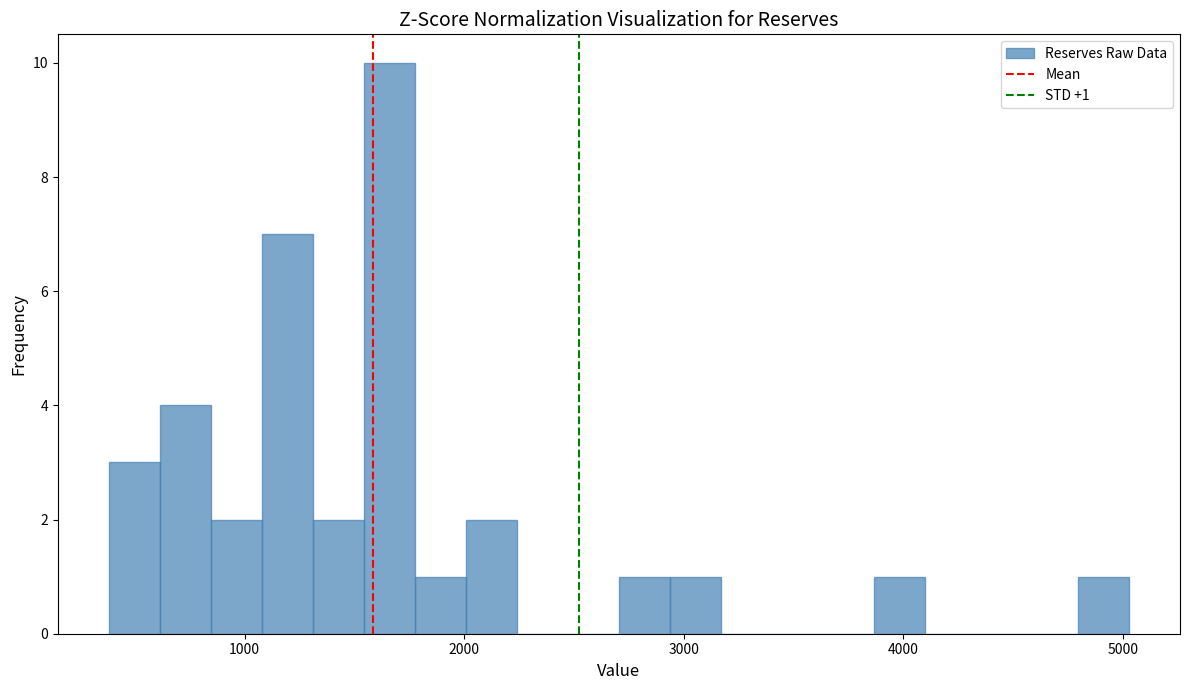

Read against the x-axis, roughly where is the centre of the tallest bar?

1700